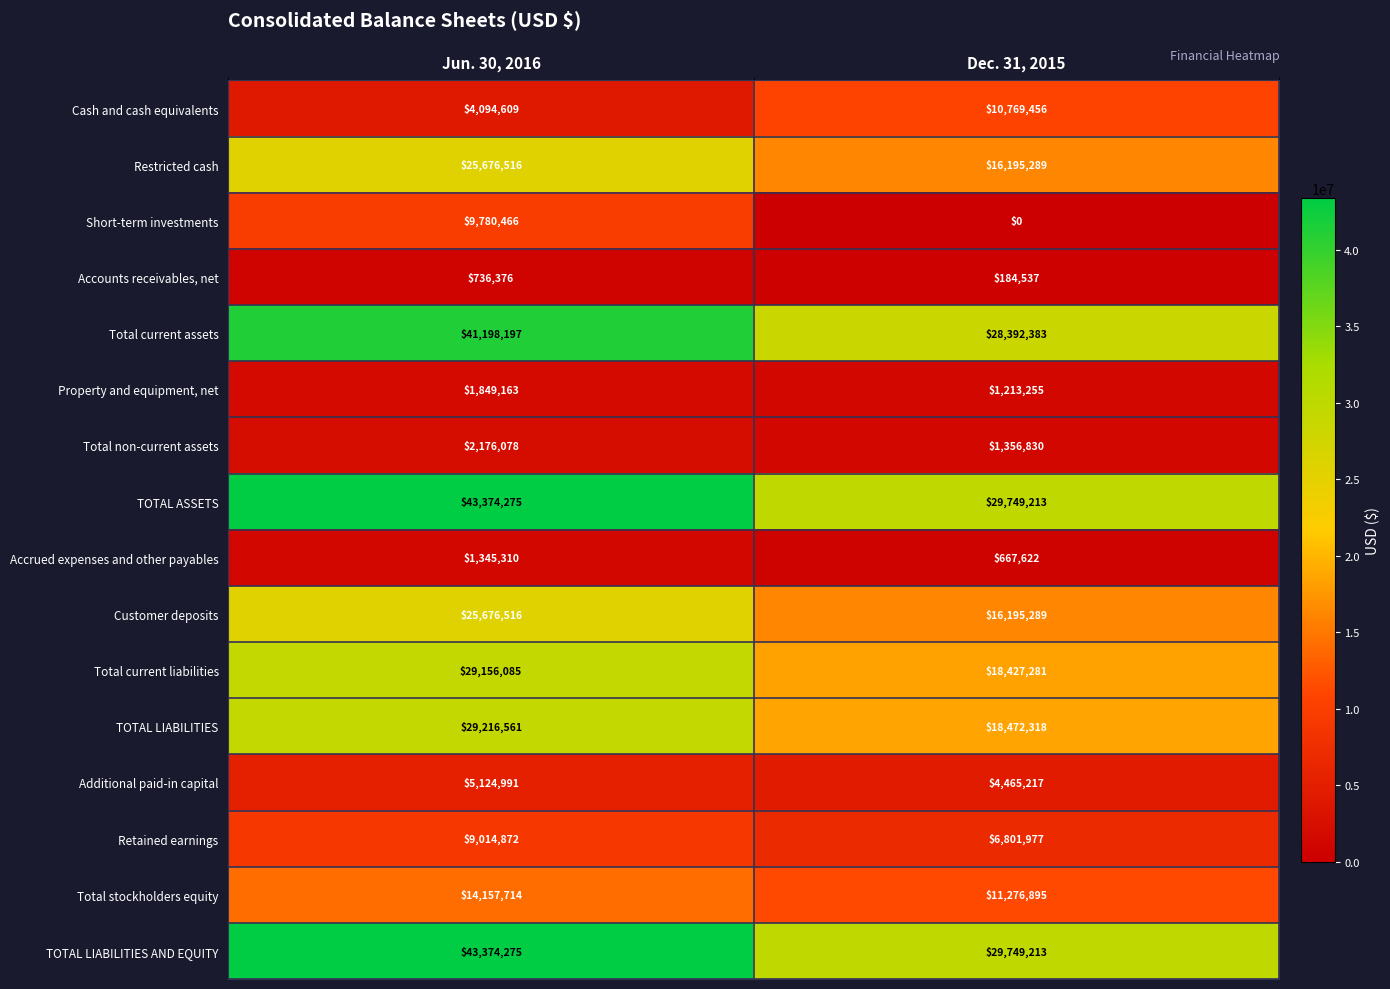

Read the Total current liabilities value at Dec. 31, 2015, to the nearest 10.

18427280